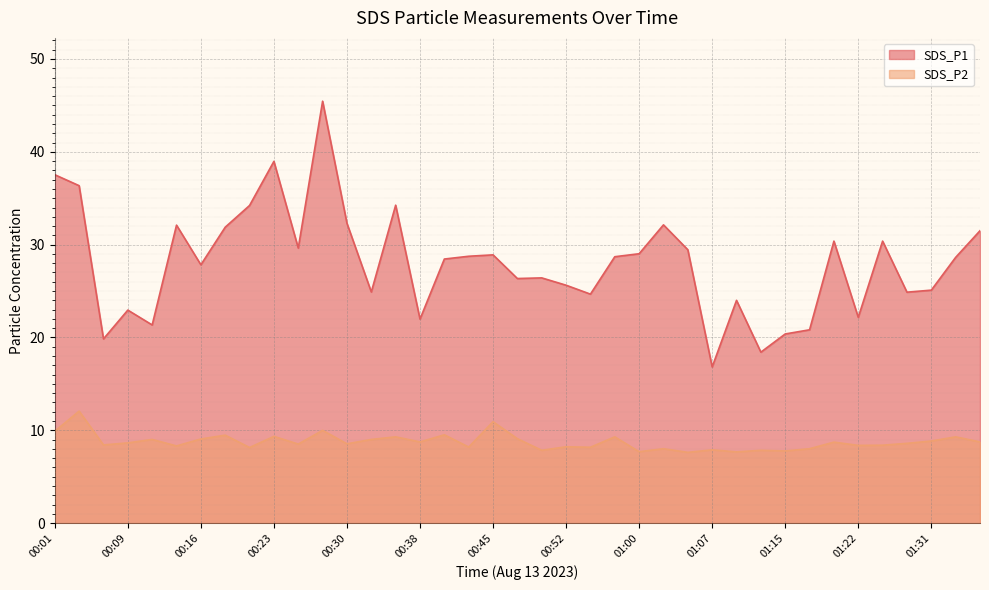

What is the value of the SDS_P1 point at the 9th from the left?

34.2